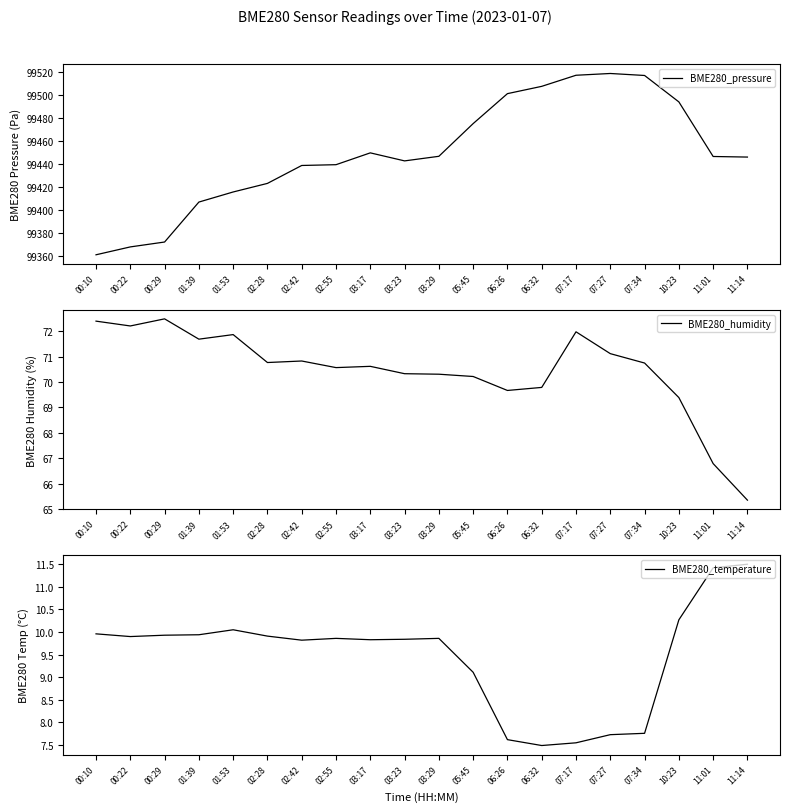

Is this an area chart (filled region under the line)?

No